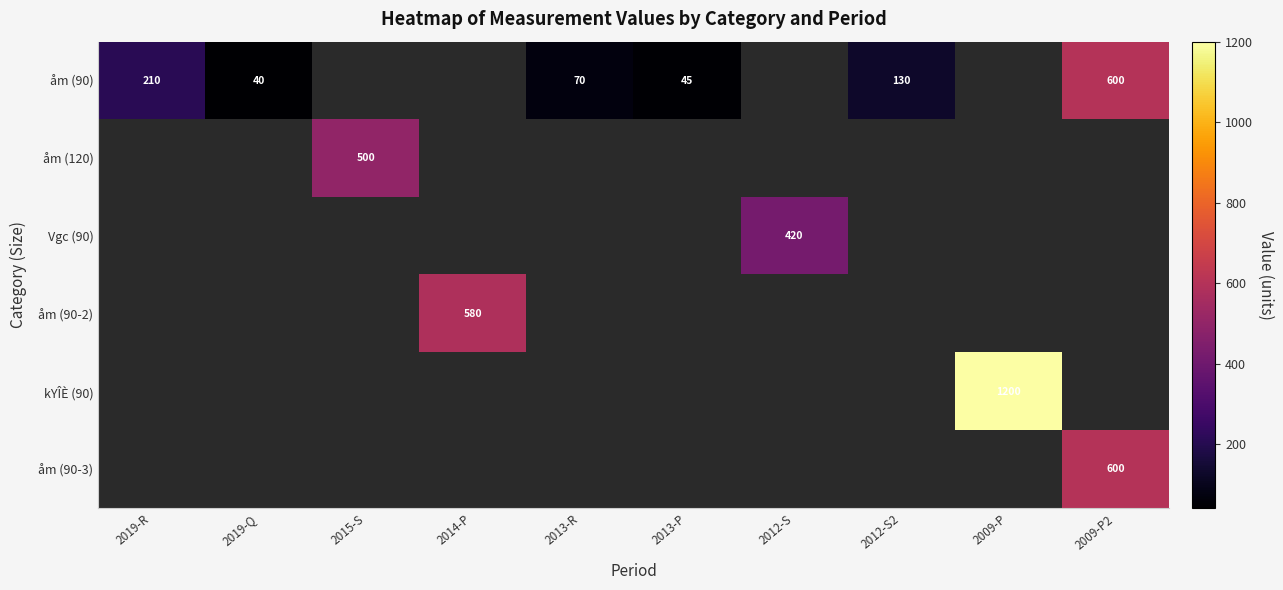

Which has a higher value, 2019-R or 2015-S?

2015-S